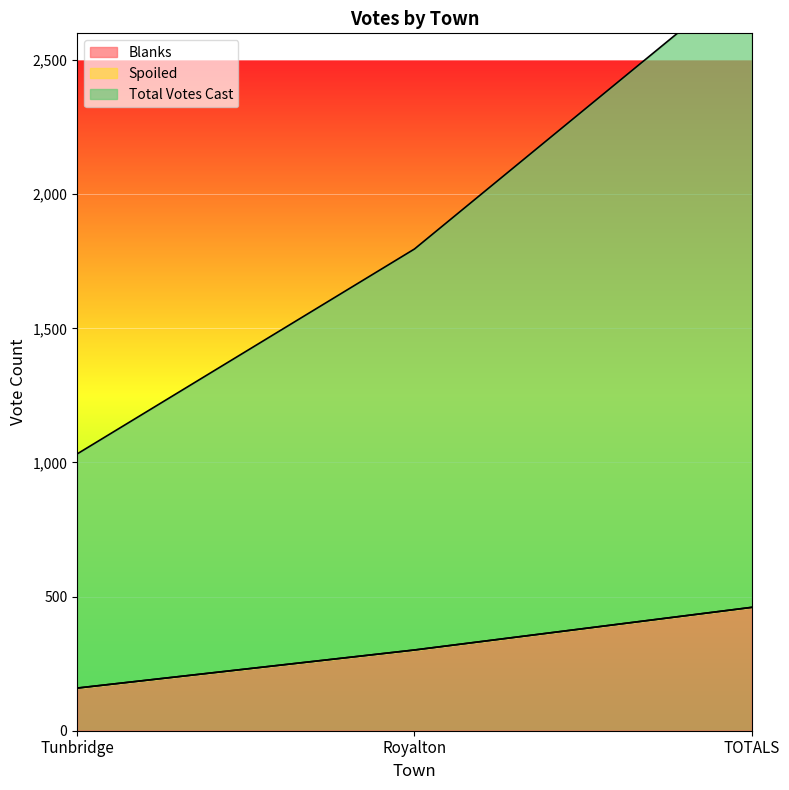

Rank the categories by Blanks value from highest to lowest.

TOTALS, Royalton, Tunbridge